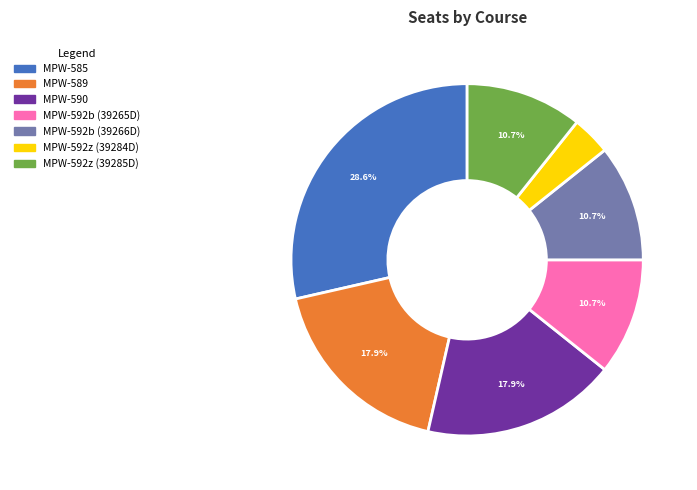

Is it true that MPW-592z (39285D) is 19% of the pie?

False